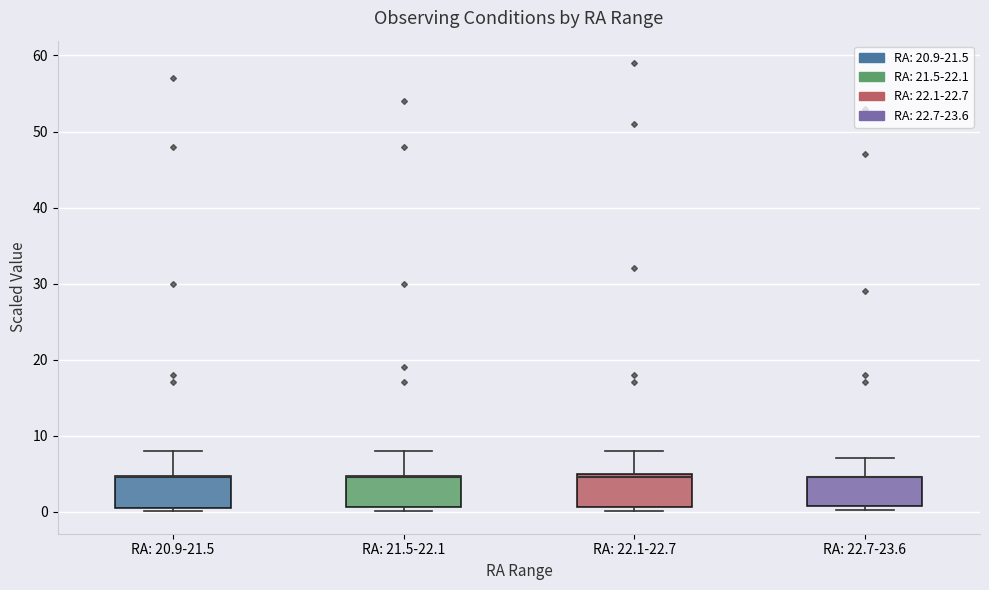

Where is the upper edge of the box for RA: 20.9-21.5 on the y-axis? The values are not printed on the chart, so give them approximately, as read against the axis.

5